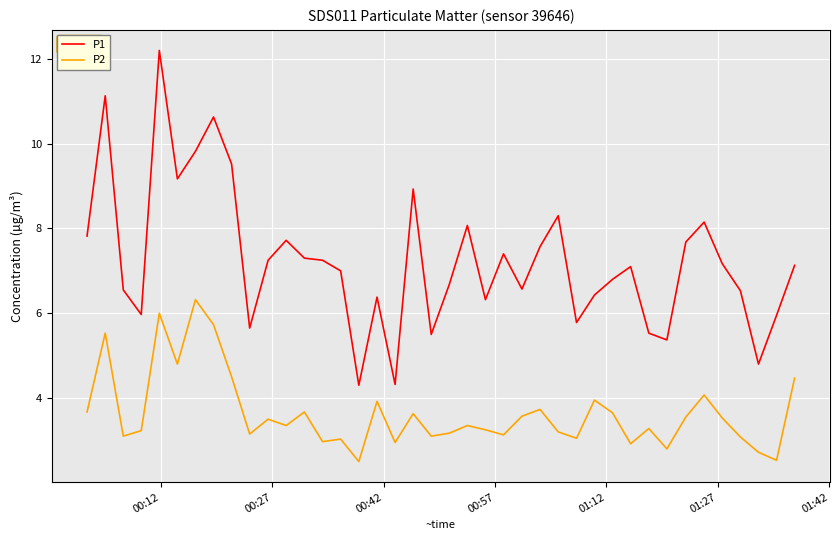

Which series has the largest total across all categories?

P1